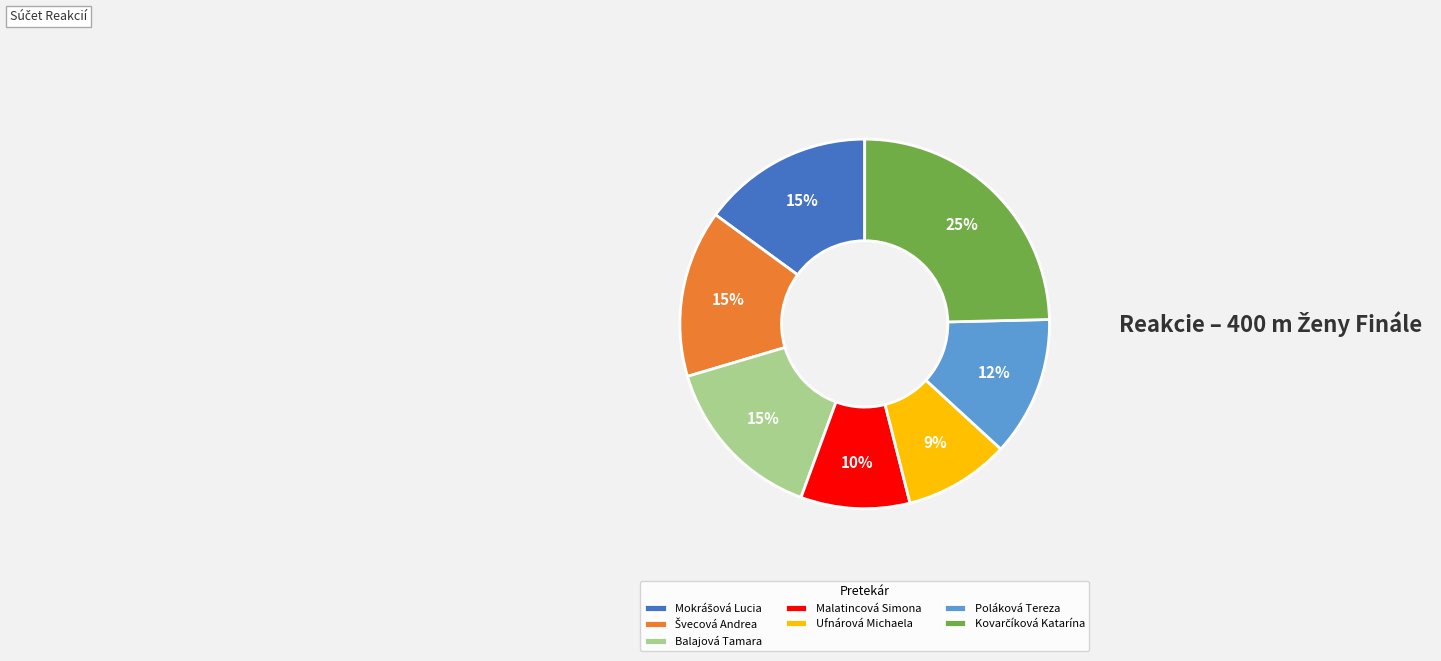

True or false: Malatincová Simona accounts for 22% of the total.

False